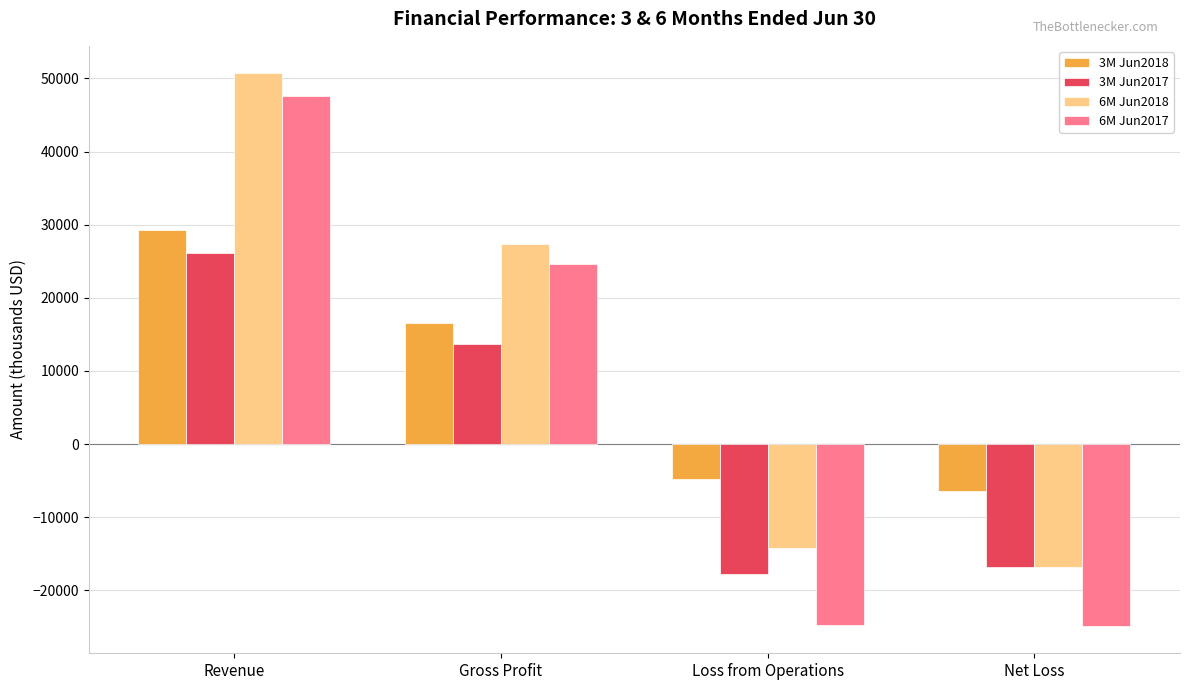

Which series has the largest total across all categories?

6M Jun2018